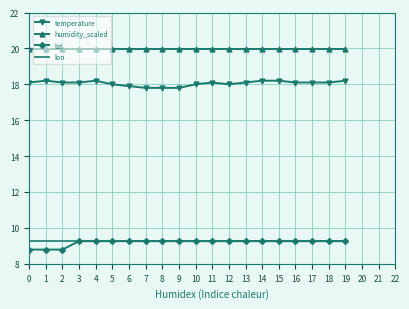

What is the smallest value displayed?

8.8